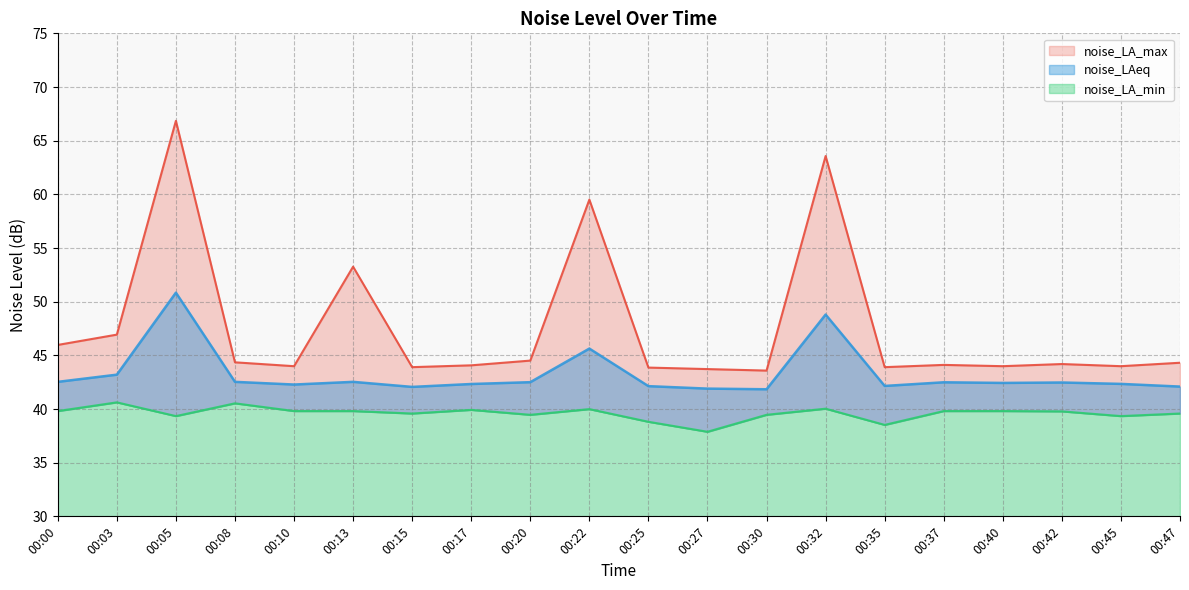

The value of noise_LAeq at 00:20 is 21.4. True or false?

False